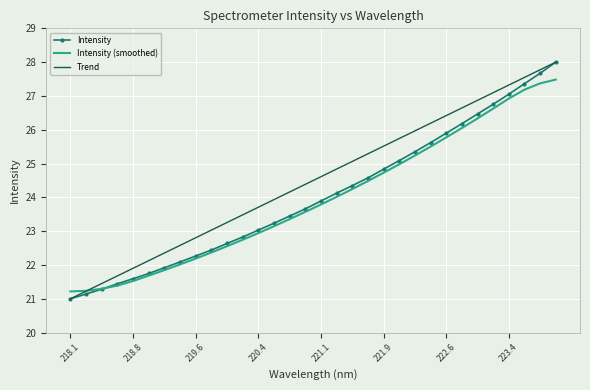

What is the highest value of the Intensity (smoothed) series?

27.5